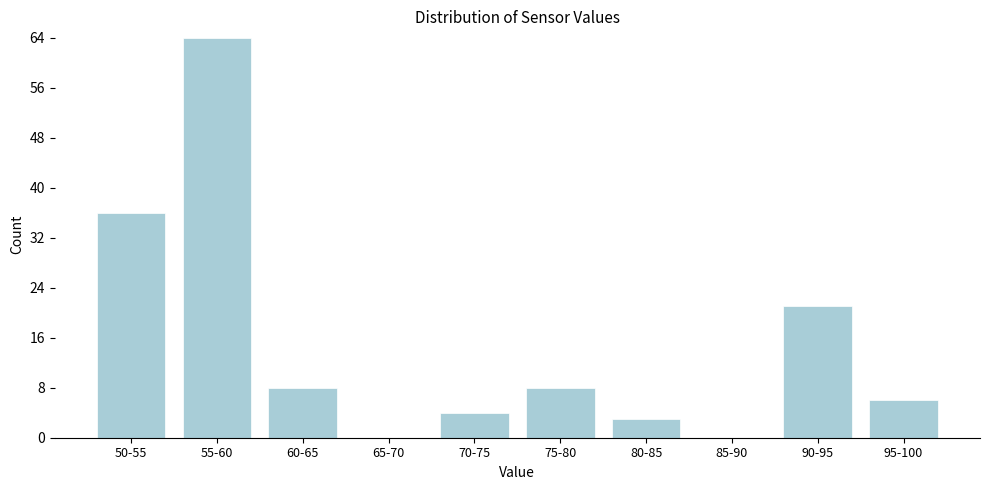

Reading left to right, what are all the values shown in this chart?

50-55=36	55-60=64	60-65=8	65-70=0	70-75=4	75-80=8	80-85=3	85-90=0	90-95=21	95-100=6